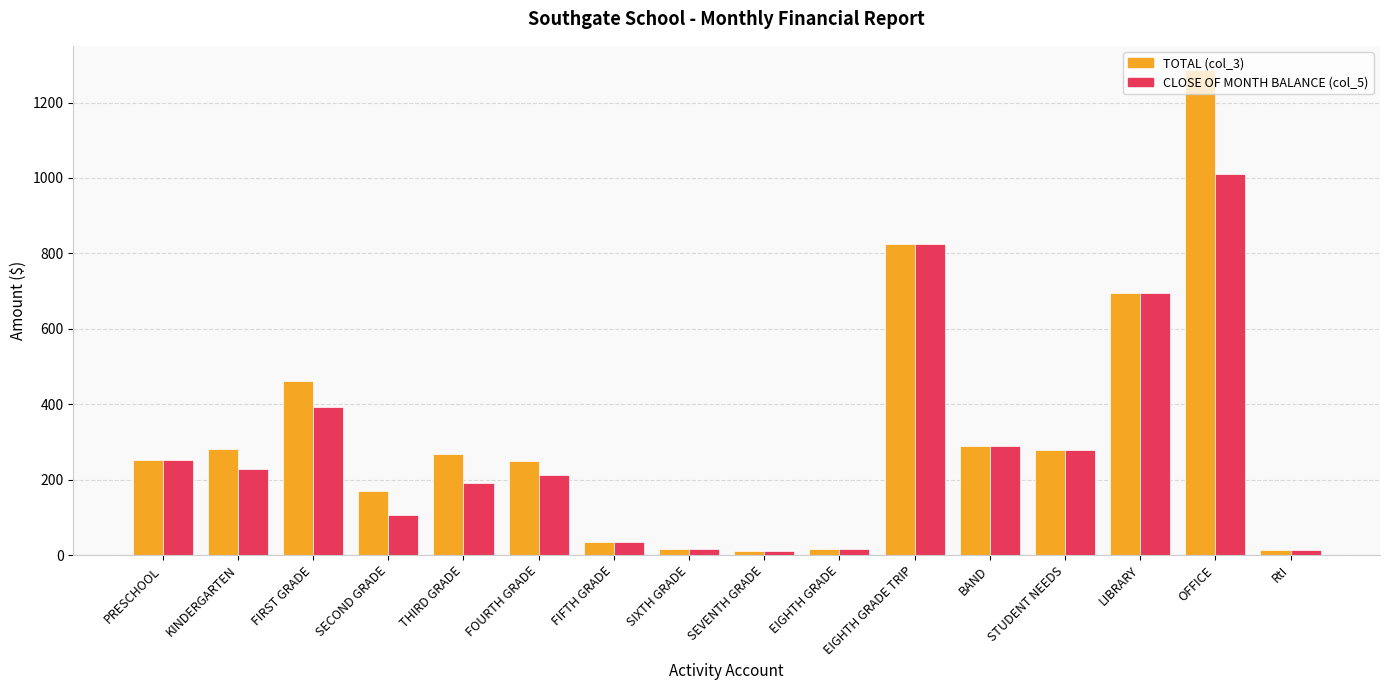

Where is TOTAL (col_3) nearest to the value 648?

LIBRARY